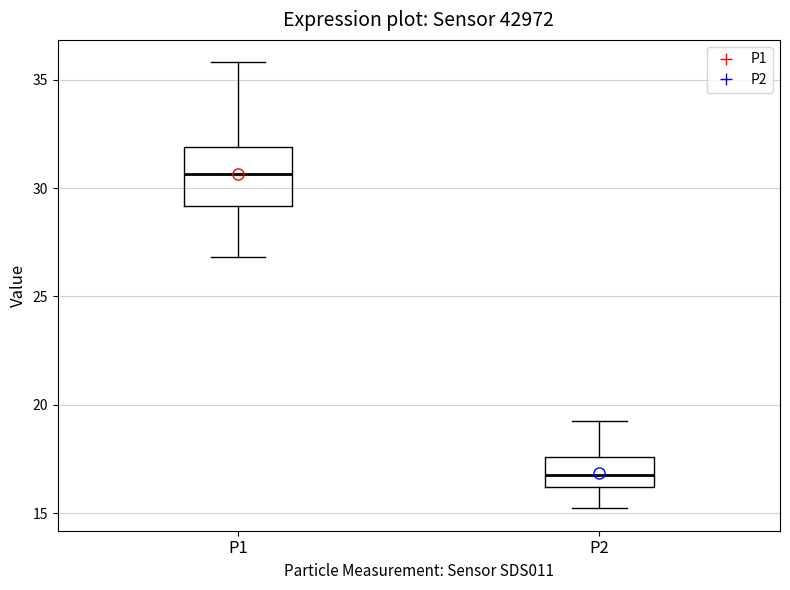

Reading left to right, read every box against the y-axis: the position of its median line, the range the box covers, and the ends of its whiskers. The values are not printed on the chart, so give them approximately, as read against the axis.

P1: median 30.5, box 29.0 to 32.0, whiskers 27.0 to 36.0
P2: median 17.0, box 16.0 to 17.5, whiskers 15.0 to 19.5